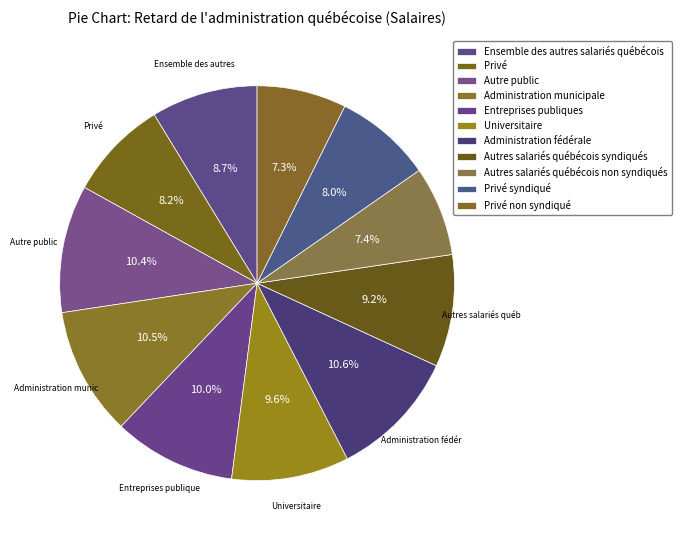

Count the number of slices in the pie.

11